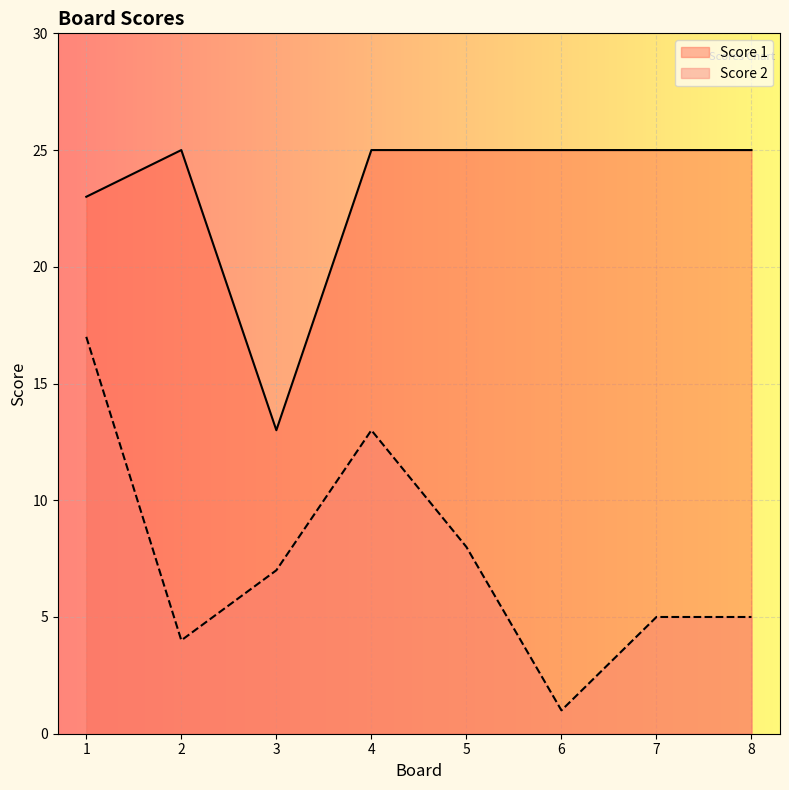

How many lines are shown in the chart?

2